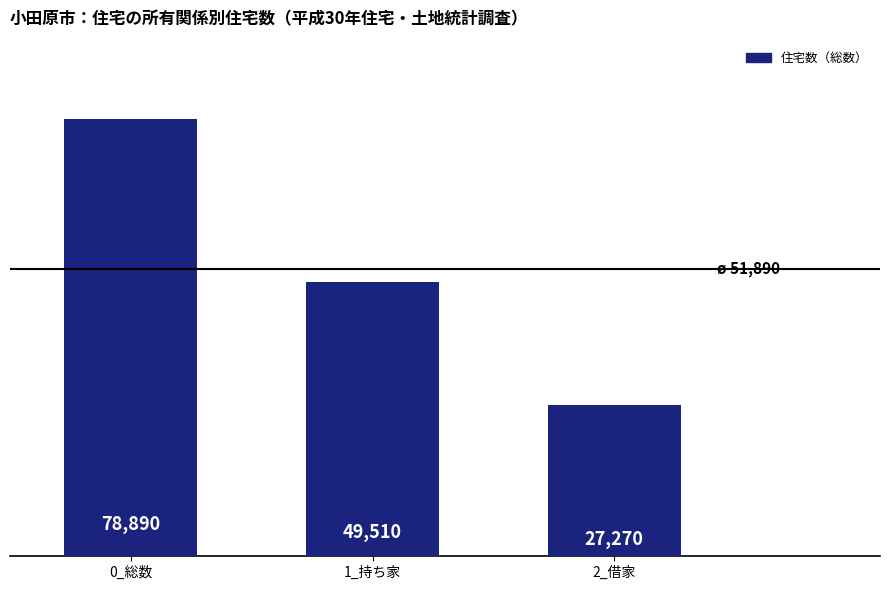

Rank the categories by value from highest to lowest.

0_総数, 1_持ち家, 2_借家